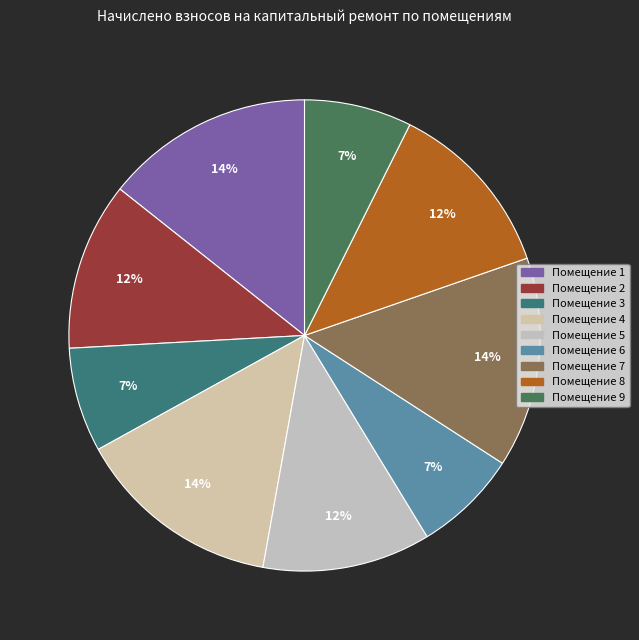

Count the number of slices in the pie.

9